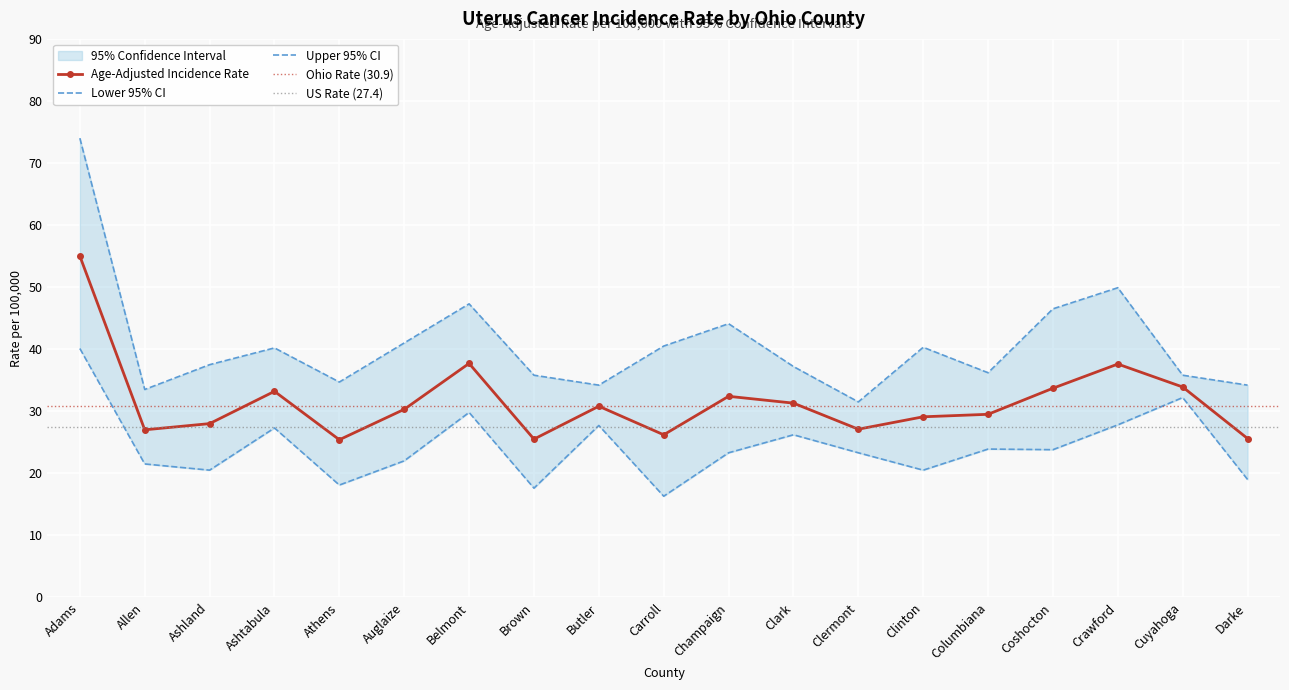

True or false: Lower 95% CI and Age-Adjusted Incidence Rate cross at least once.

False